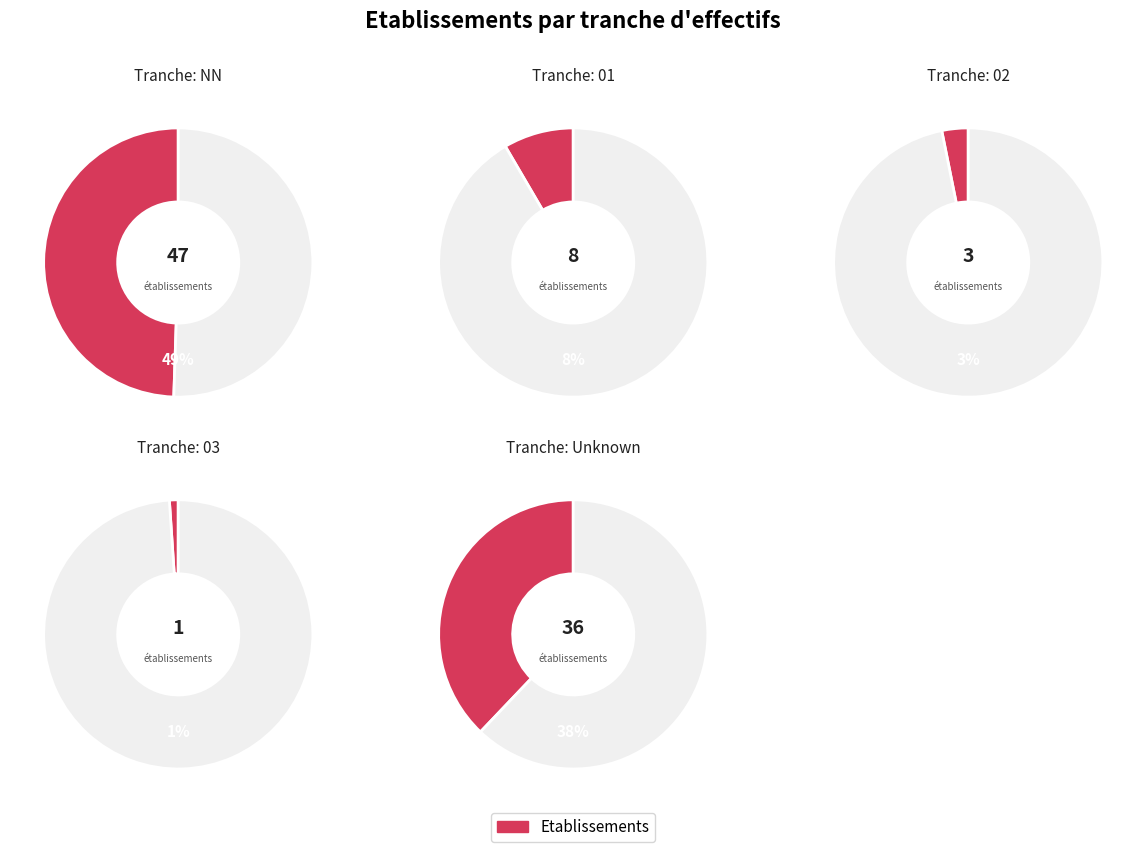

To the nearest percent, what percentage of the pie is 02?

3%